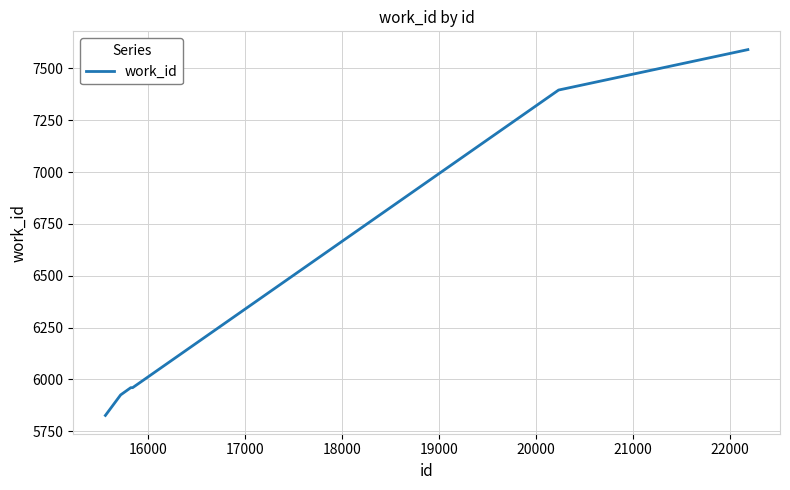

What is the average value?

6443